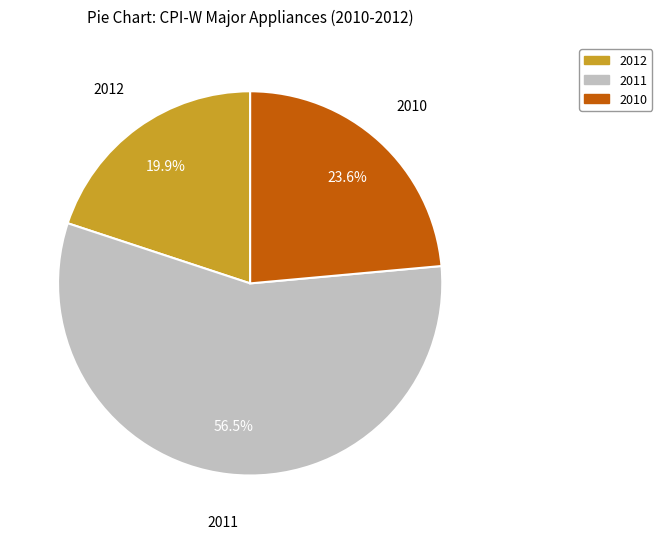

What is the largest slice in the pie chart?

2011